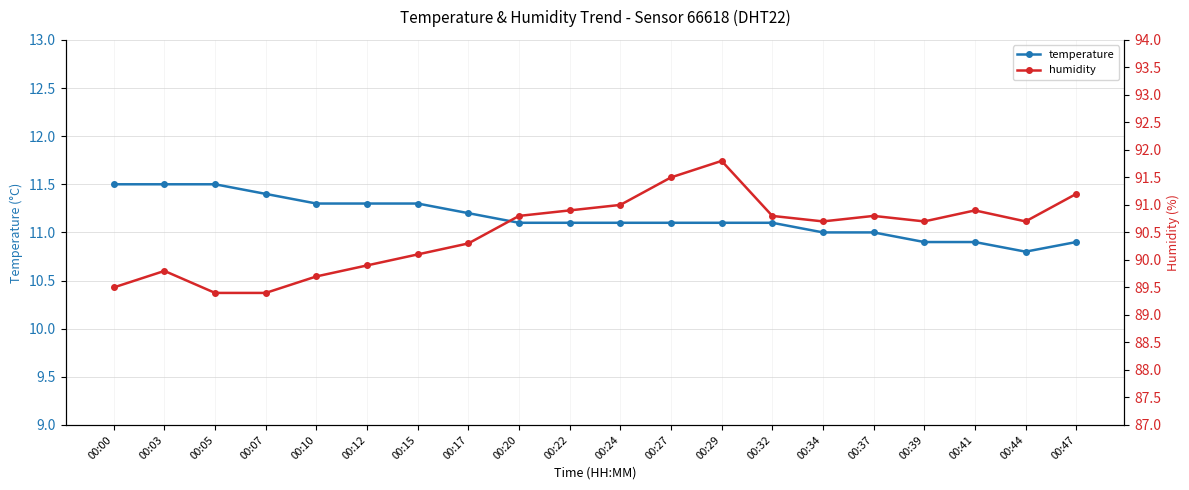

Between 00:39 and 00:12, which is larger?

00:12